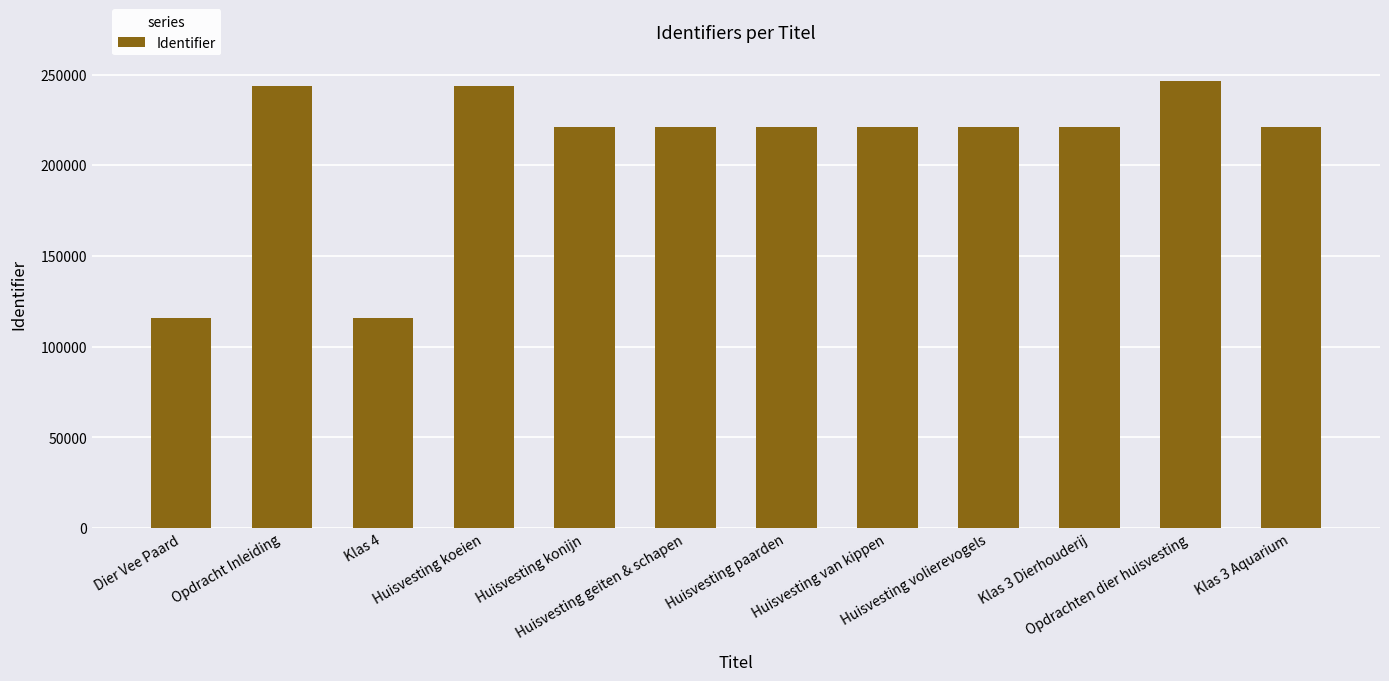

How many data points are less than 220900?

6